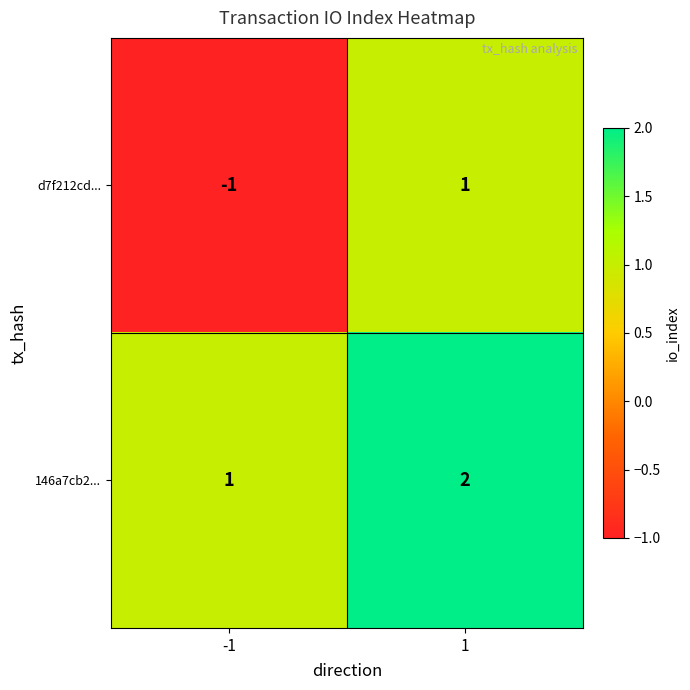

Which label corresponds to the smallest value in the chart?

-1